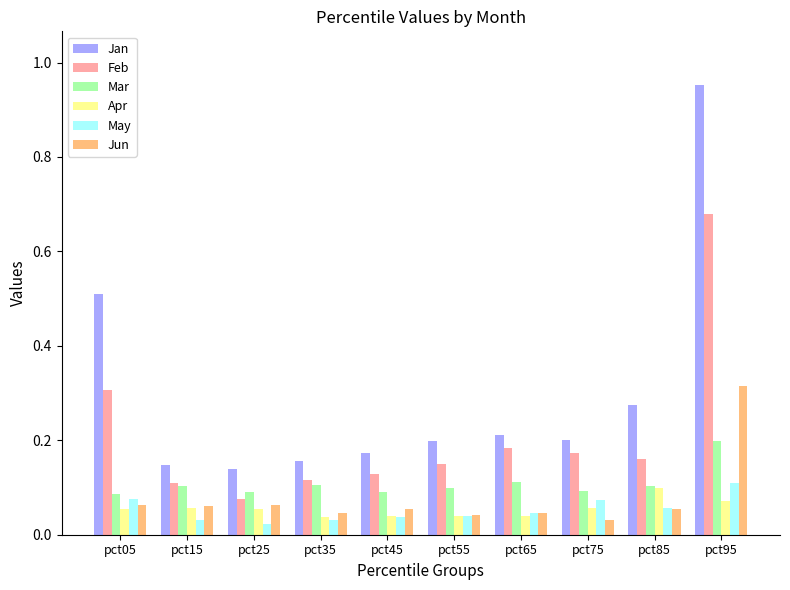

What are all the series names shown in the legend?

Jan, Feb, Mar, Apr, May, Jun